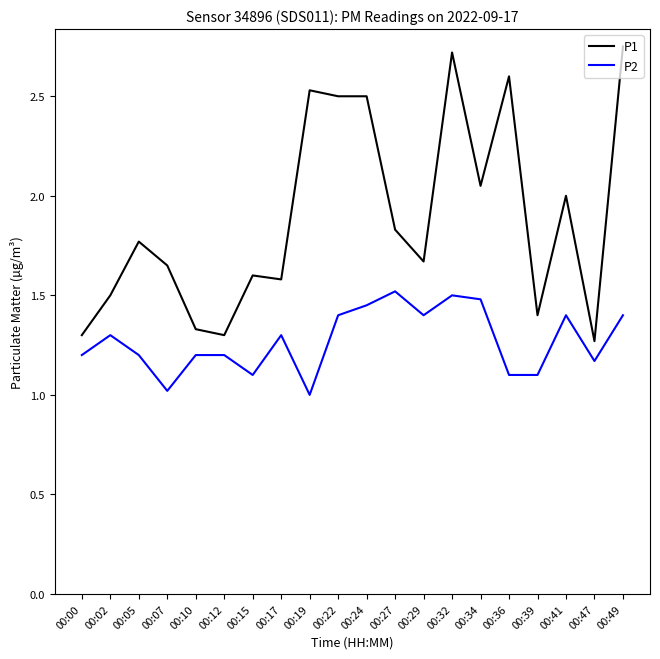

What is the difference between the P1 values at 00:29 and 00:12?

0.4